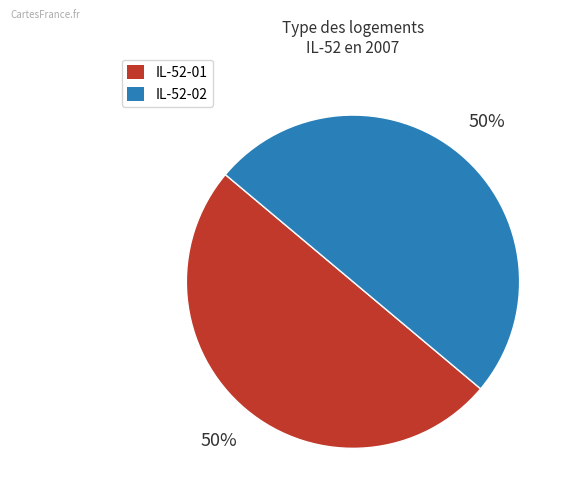

To the nearest percent, what percentage of the pie is IL-52-01?

50%